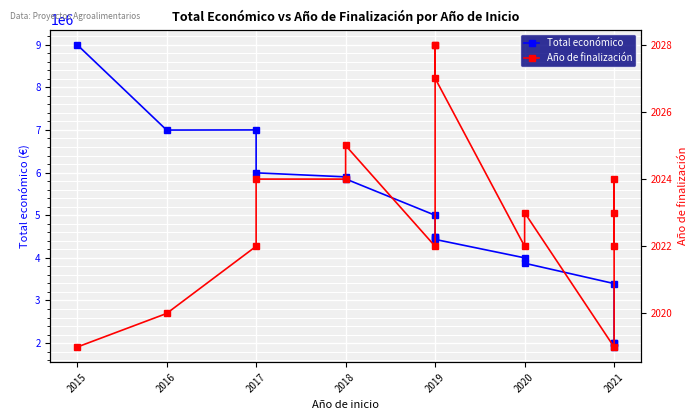

What position from the left is 9?

10